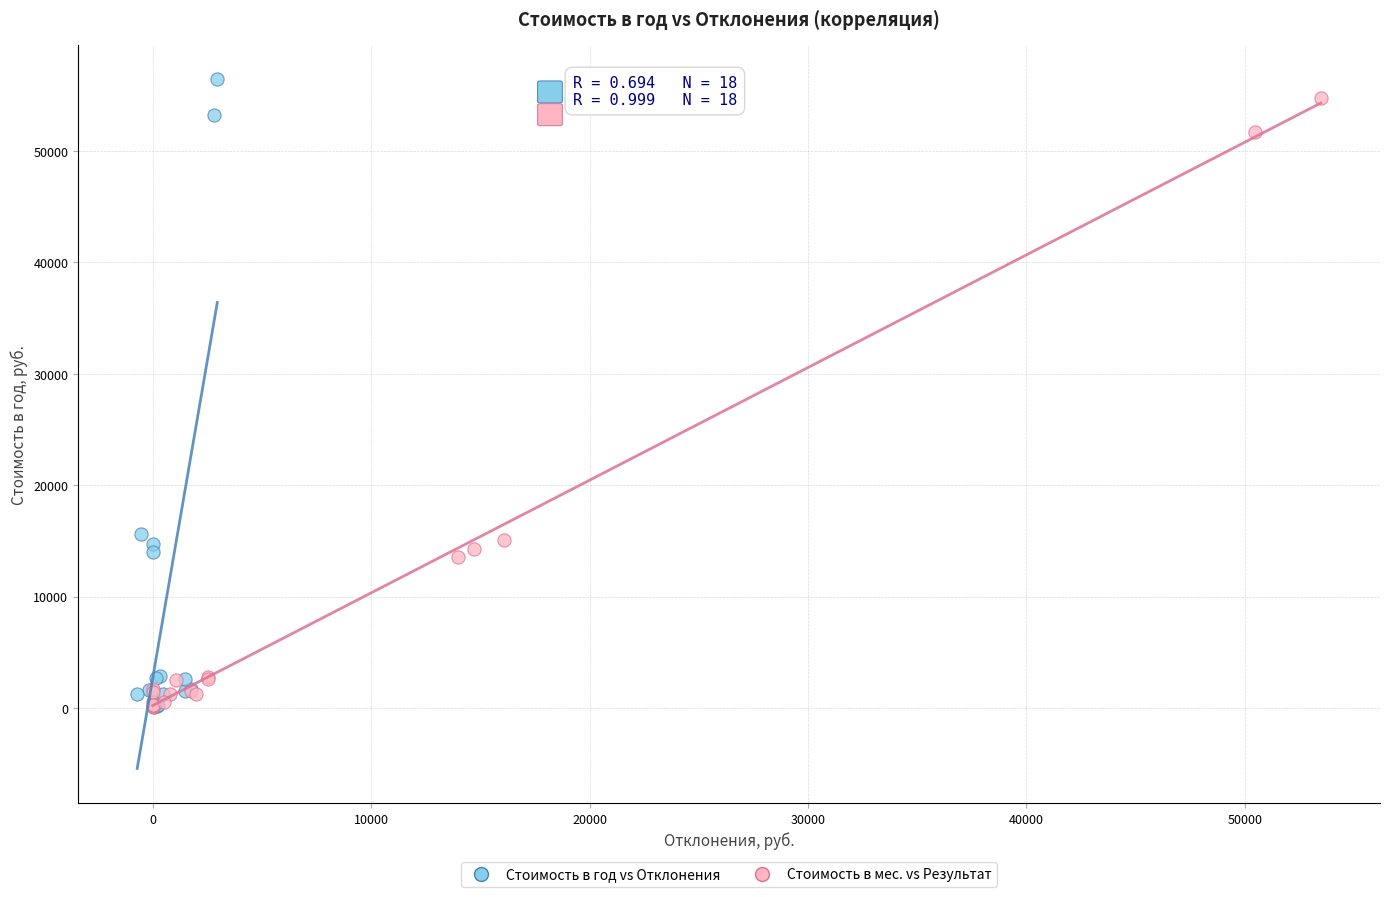

Which series has the widest spread of Y values?

Стоимость в год vs Отклонения